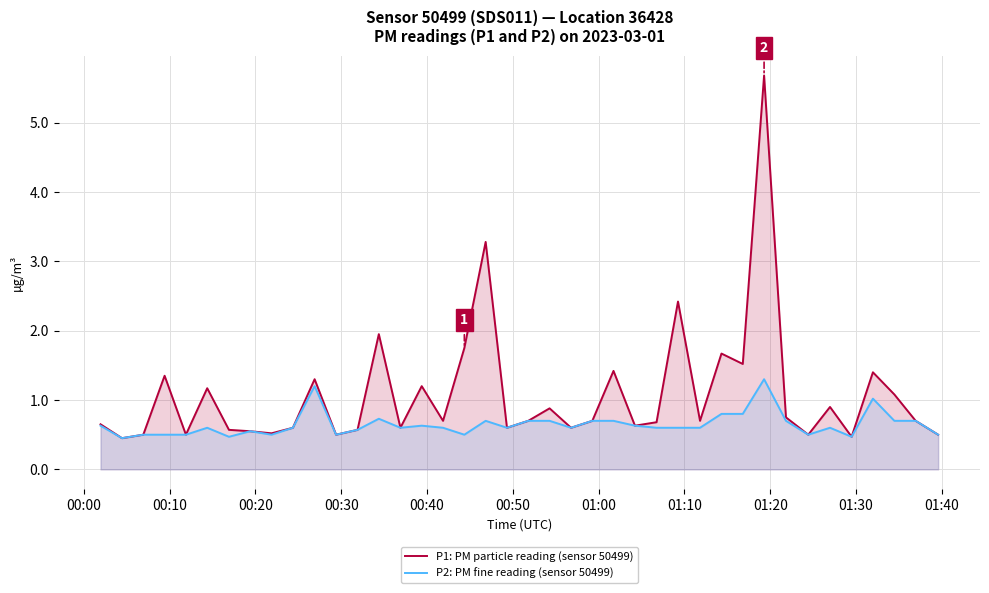

True or false: P1: PM particle reading (sensor 50499) and P2: PM fine reading (sensor 50499) intersect in this chart.

False